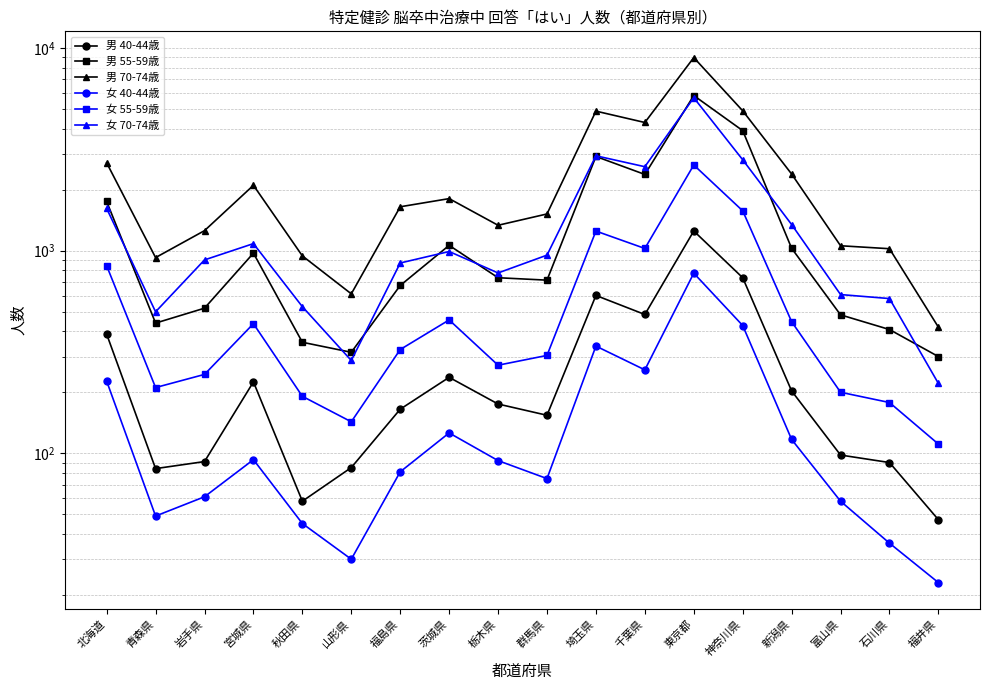

Is it true that 男 70-74歳 equals 4289 at 千葉県?

True